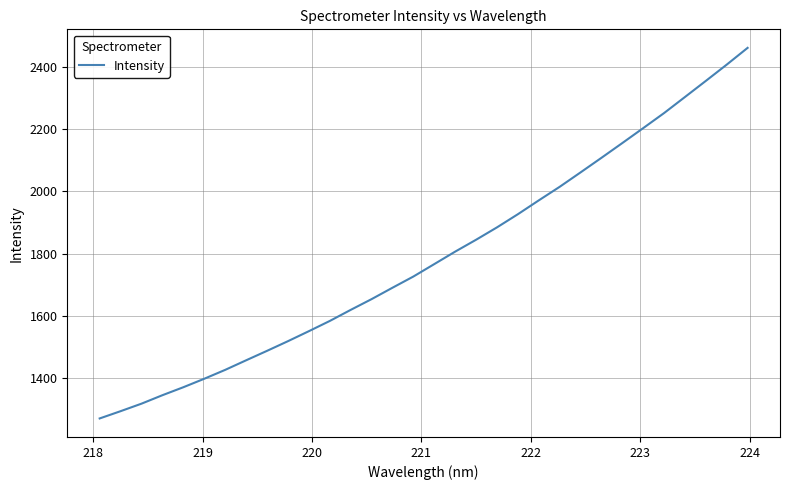

What is the average value?

1788.1